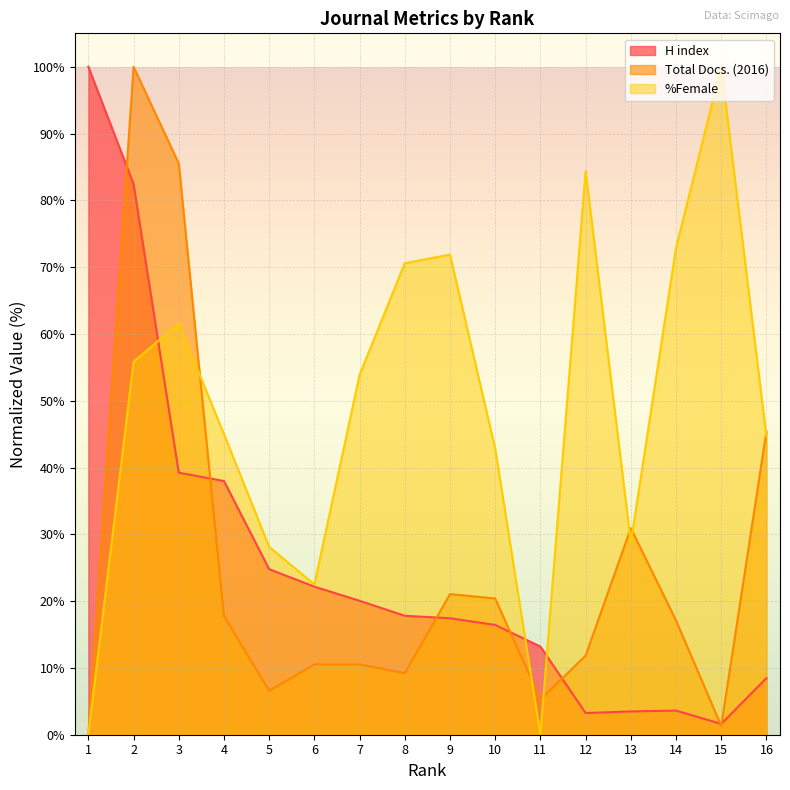

The H index series shows 1.6 at 15. True or false?

True